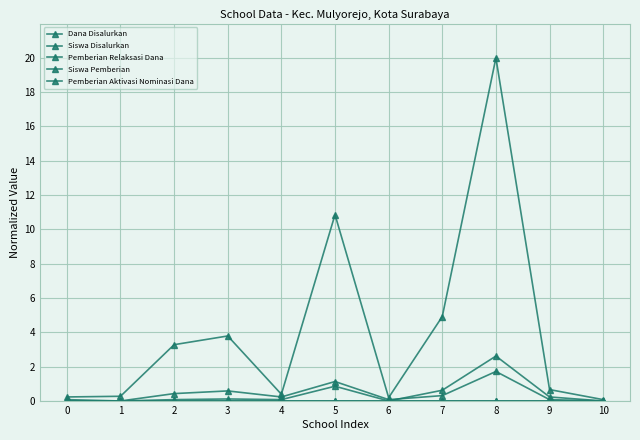

The value of Pemberian Aktivasi Nominasi Dana at 6 is 0.0. True or false?

True